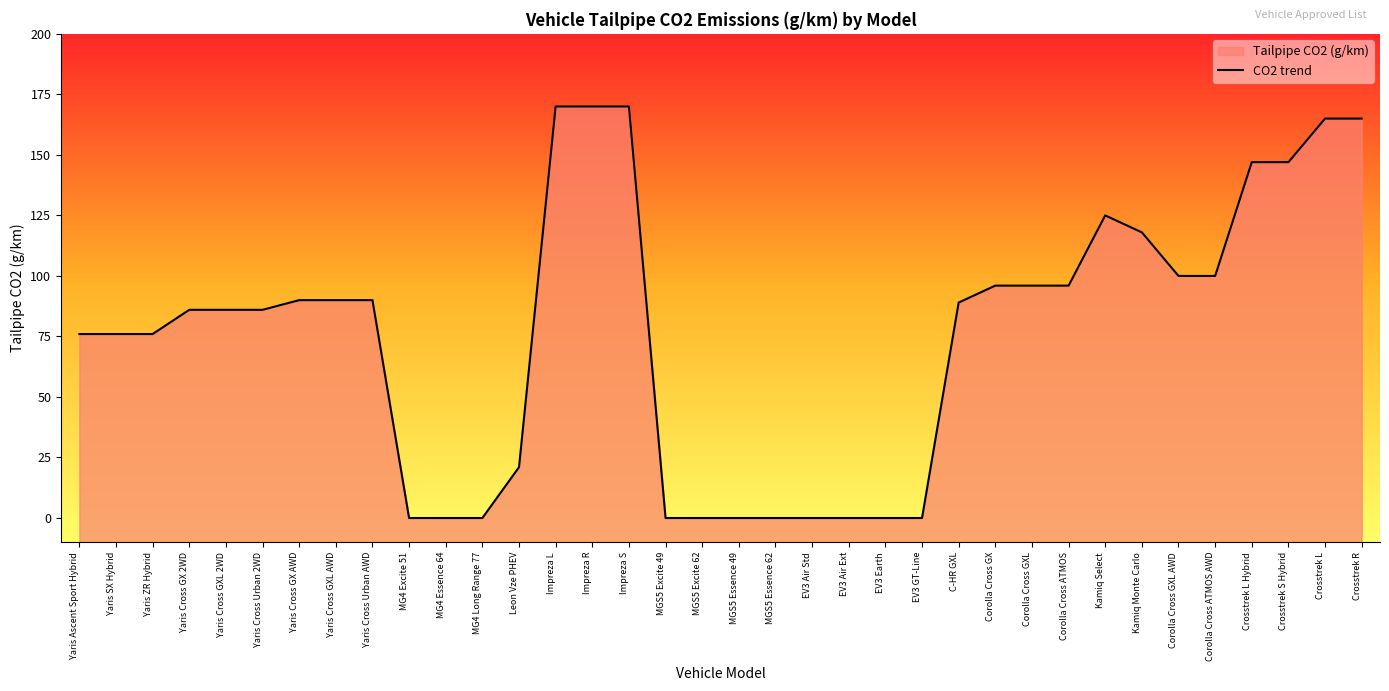

How many interior local peaks (higher than both neighbors) does the data have?

1